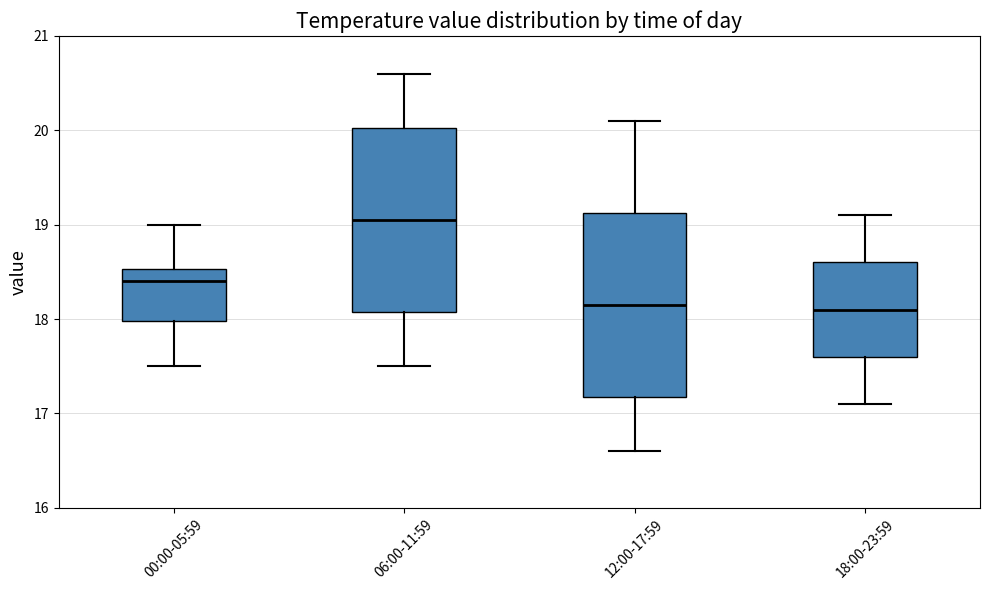

Reading left to right, transcribe this box plot: for each box, give where its median line is, the range the box spans, and where its two whiskers end, as read against the y-axis. The values are not printed on the chart, so give them approximately, as read against the axis.

00:00-05:59: median 18.4, box 18.0 to 18.5, whiskers 17.5 to 19.0
06:00-11:59: median 19.1, box 18.1 to 20.0, whiskers 17.5 to 20.6
12:00-17:59: median 18.2, box 17.2 to 19.1, whiskers 16.6 to 20.1
18:00-23:59: median 18.1, box 17.6 to 18.6, whiskers 17.1 to 19.1